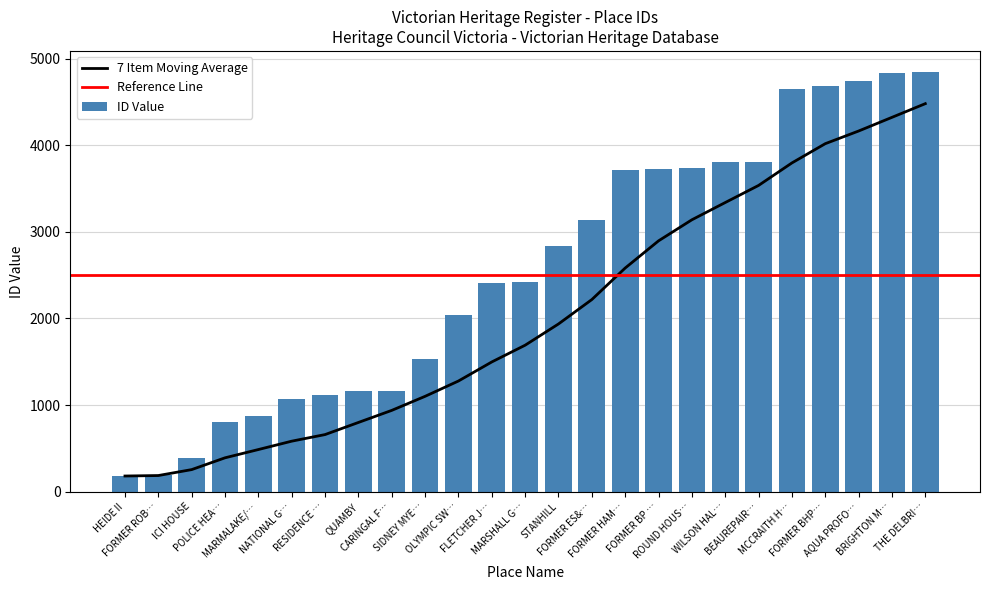

Are the bars grouped side by side (vs. stacked)?

No